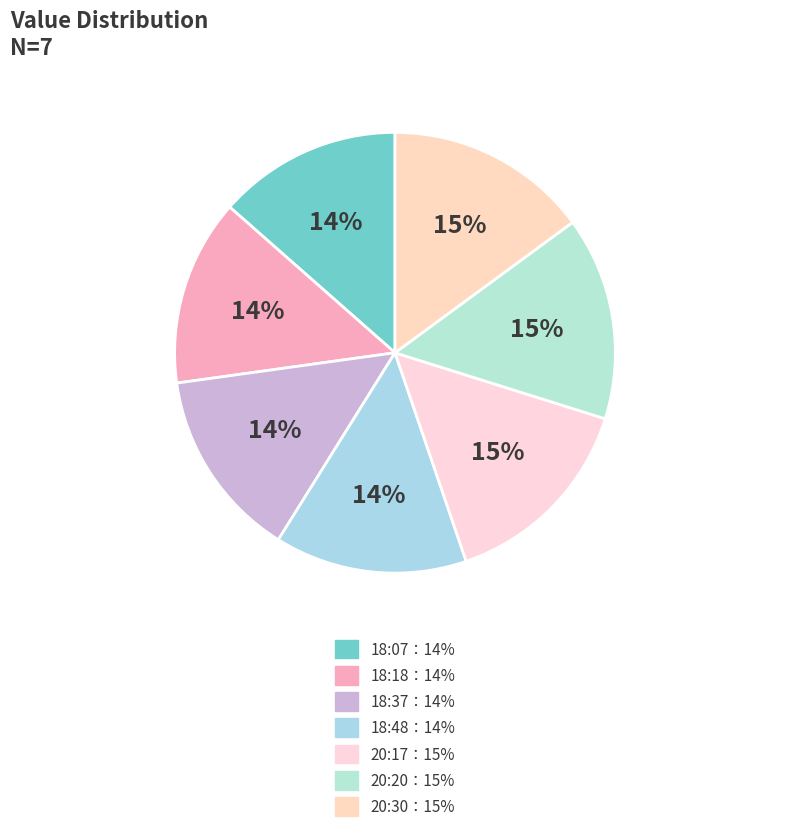

How many slices are in this pie chart?

7